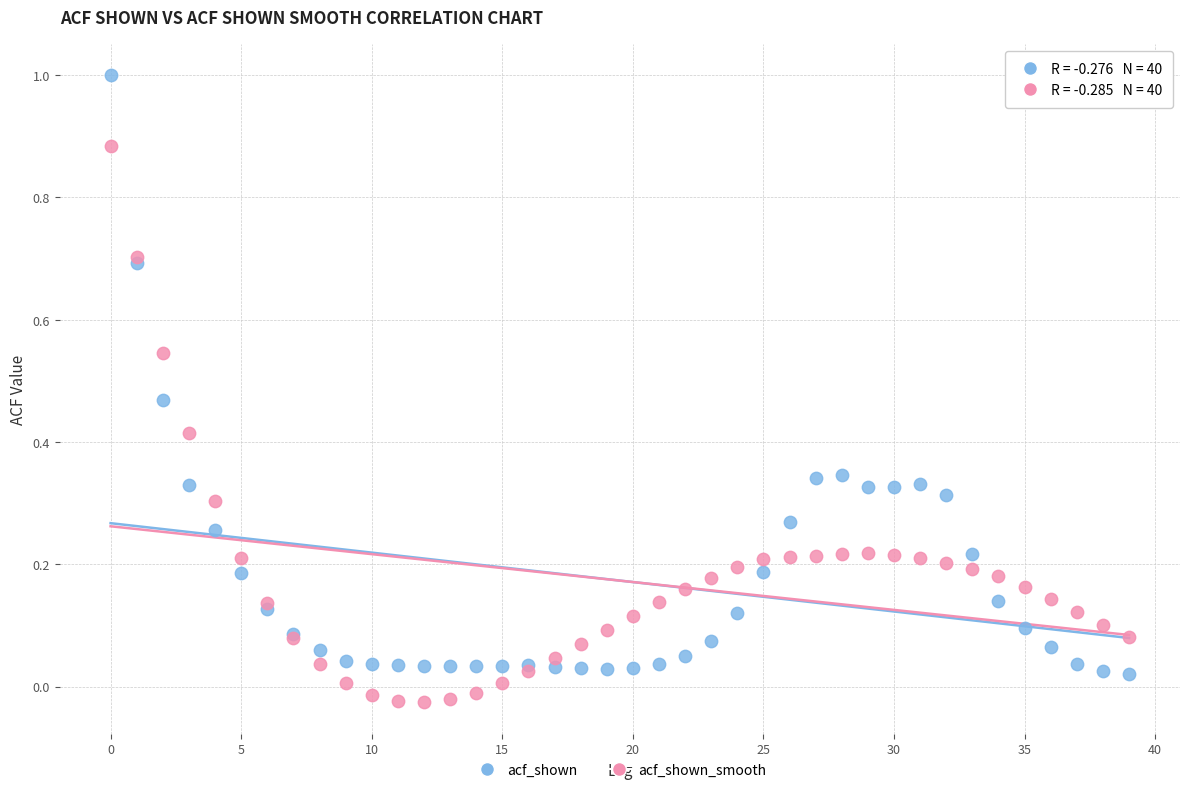

What are all the series names shown in the legend?

acf_shown, acf_shown_smooth